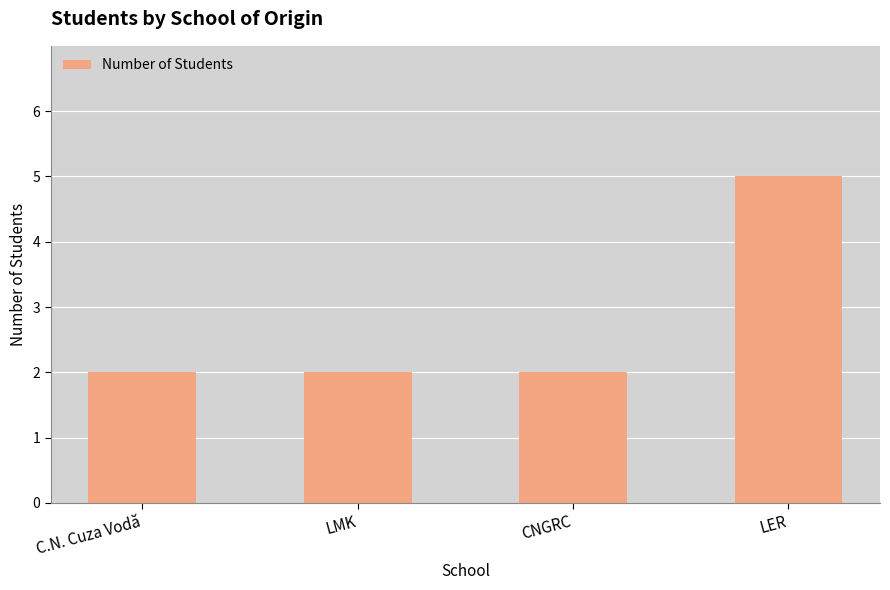

At which category does the chart reach its peak across all series?

LER